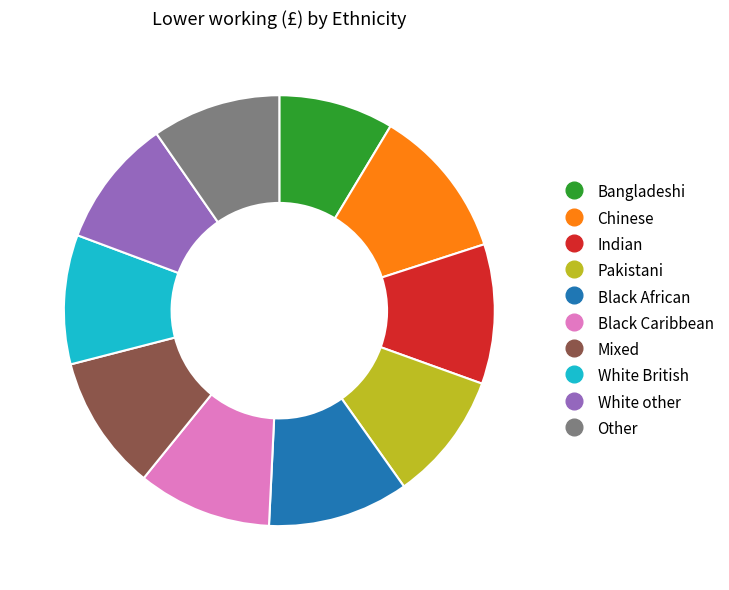

Which slice is the smallest?

Bangladeshi